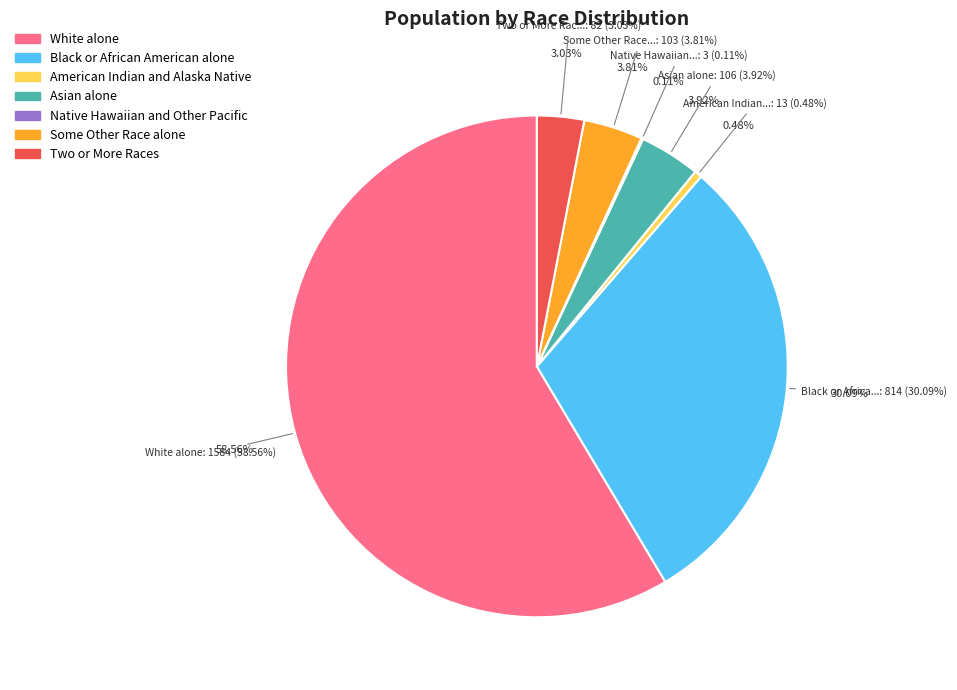

Is Some Other Race alone the majority of the pie?

No